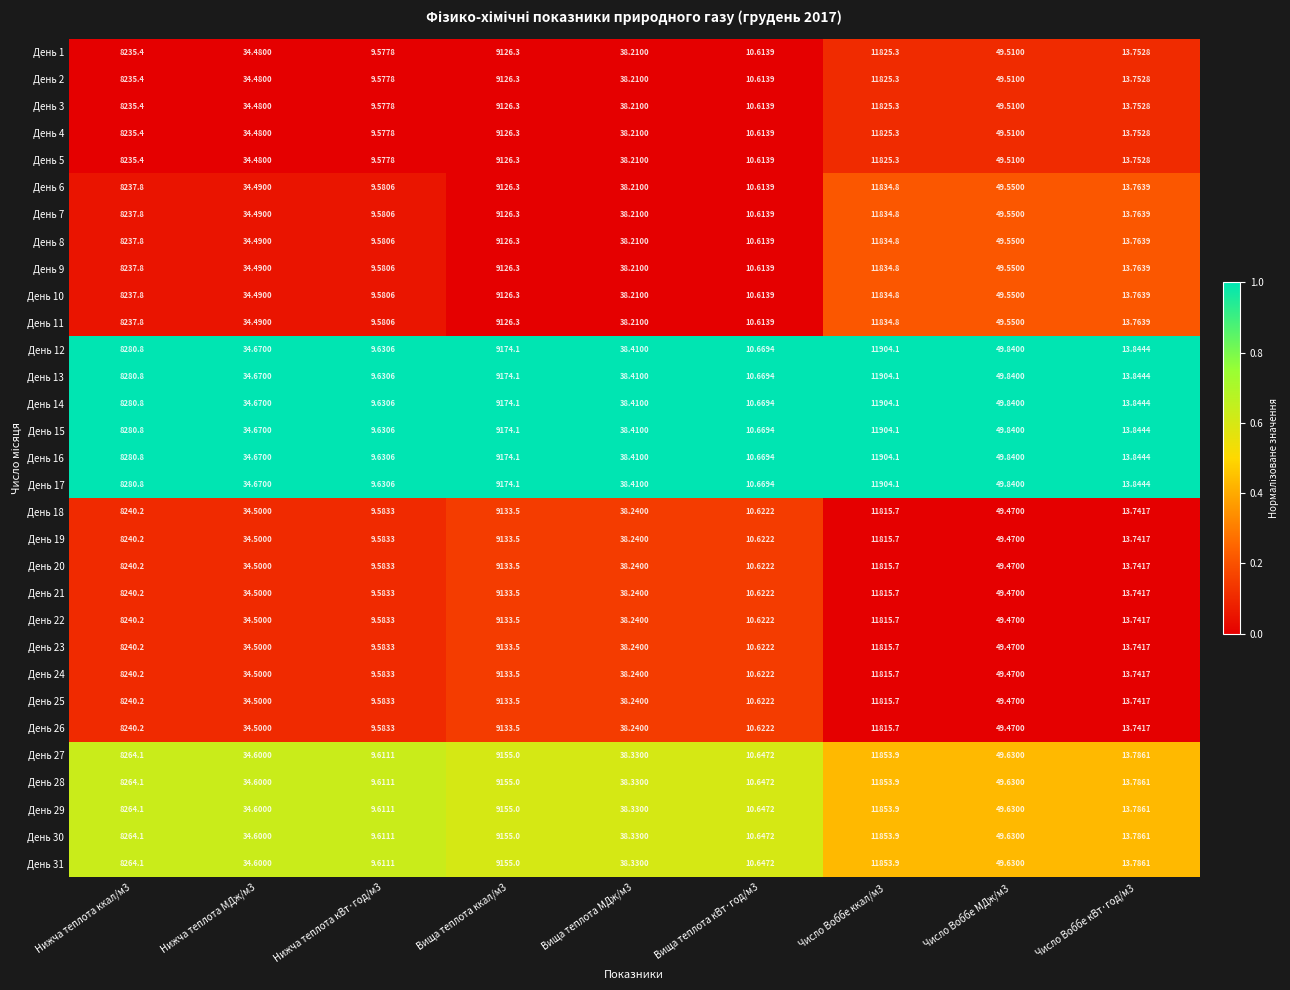

What is the total value across all series at Нижча теплота кВт·год/м3?

297.5